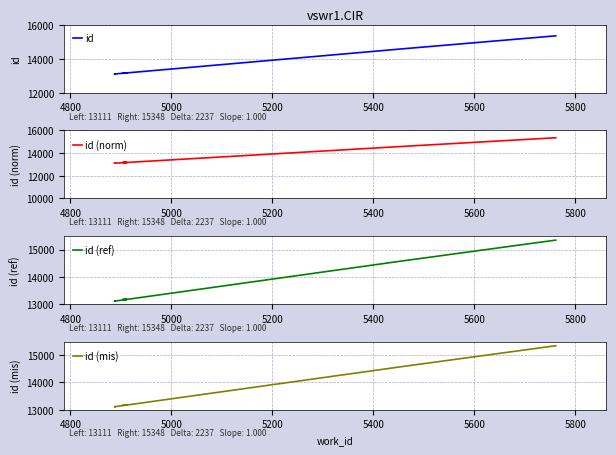

What is the difference between the maximum and minimum values in the id series?

2237